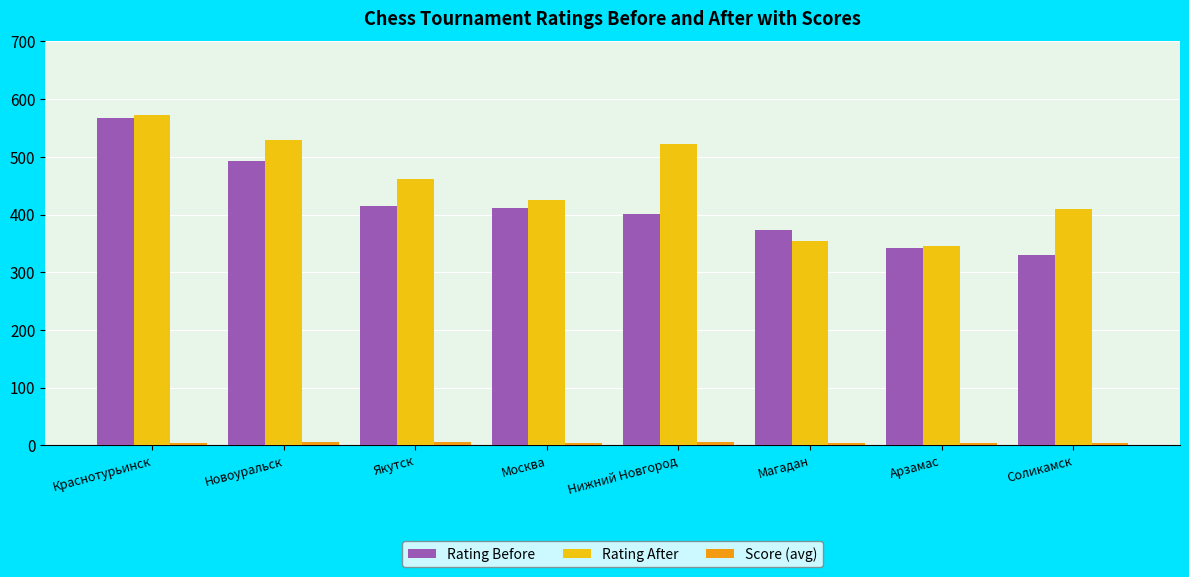

What is the label of the 8th bar from the left?

Соликамск